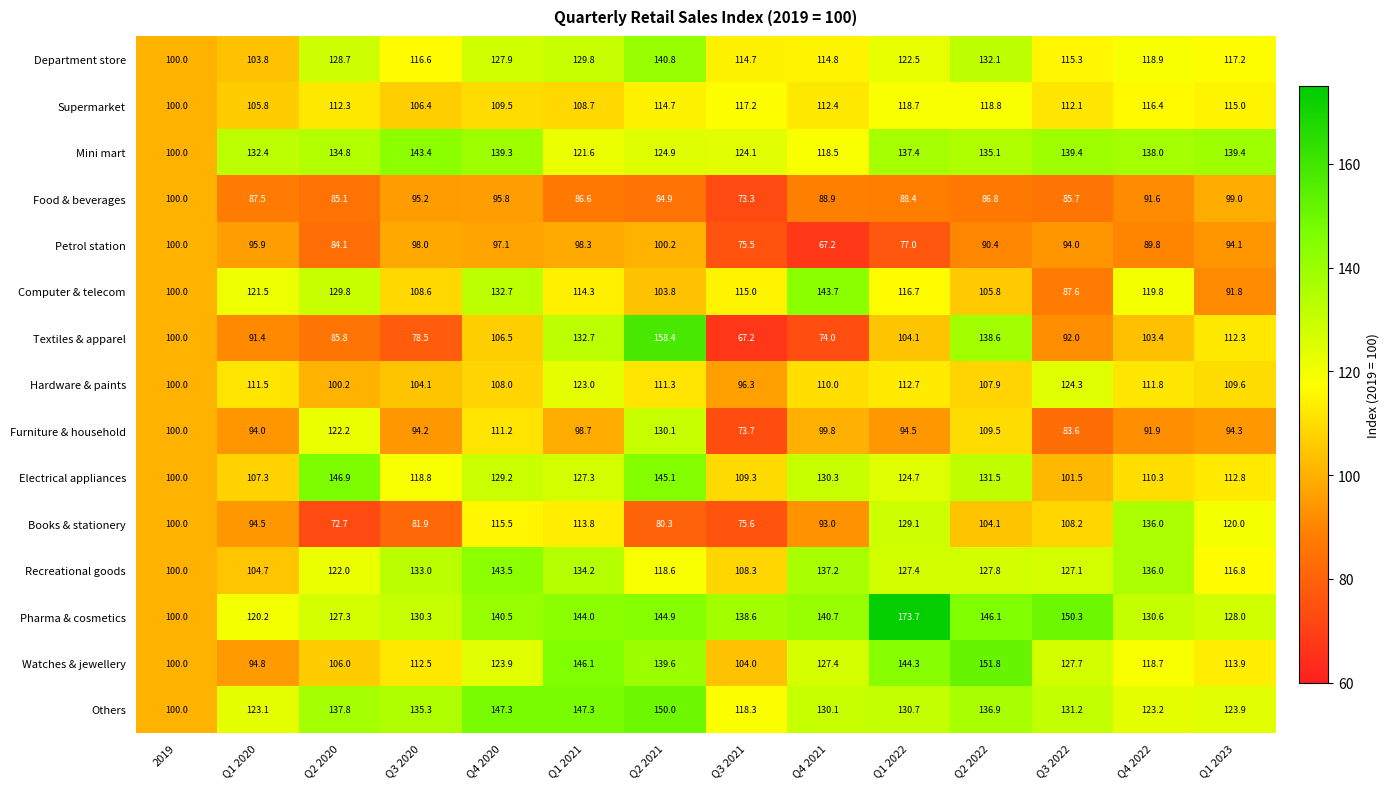

How many distinct data groups are displayed?

15